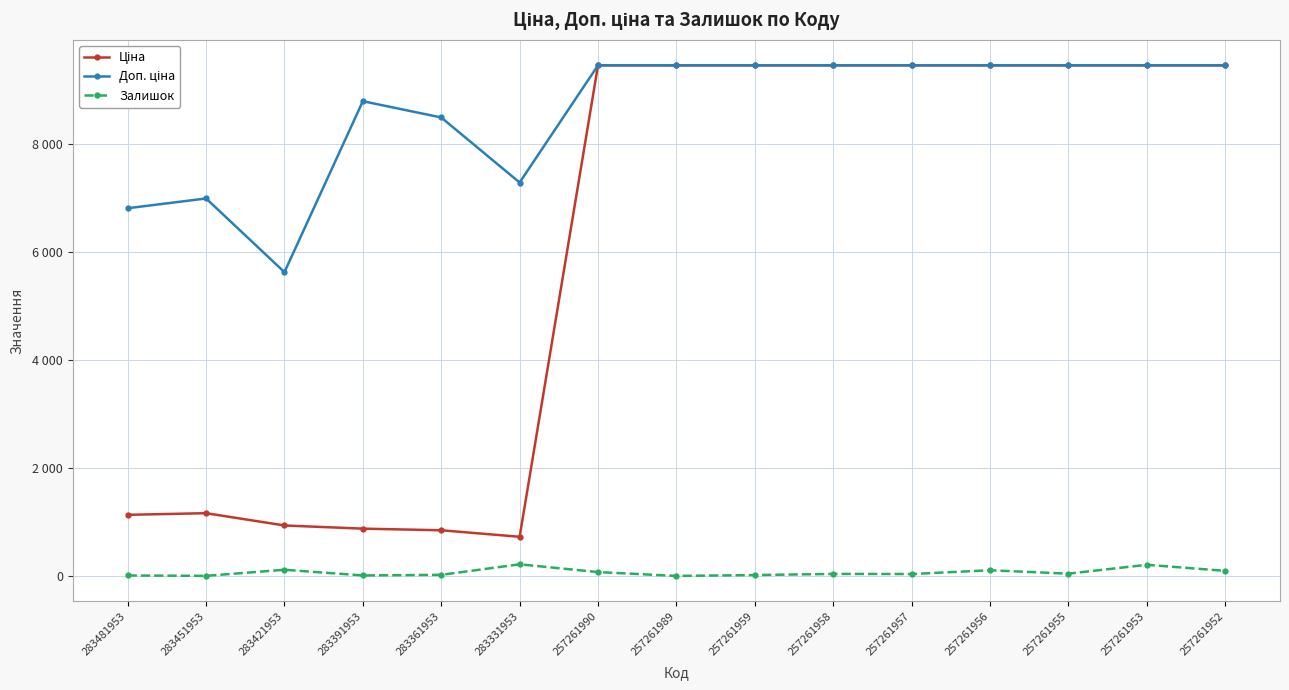

Reading right to left, what are all the values shown in this chart?

Ціна: 257261952=9458.9	257261953=9458.9	257261955=9458.9	257261956=9458.9	257261957=9458.9	257261958=9458.9	257261959=9458.9	257261989=9458.9	257261990=9458.9	283331953=728.9	283361953=849.3	283391953=879.5	283421953=938.2	283451953=1165.6	283481953=1135.5
Доп. ціна: 257261952=9458.9	257261953=9458.9	257261955=9458.9	257261956=9458.9	257261957=9458.9	257261958=9458.9	257261959=9458.9	257261989=9458.9	257261990=9458.9	283331953=7288.6	283361953=8493.3	283391953=8794.5	283421953=5629.1	283451953=6993.4	283481953=6812.7
Залишок: 257261952=98.0	257261953=210.0	257261955=46.0	257261956=109.0	257261957=39.0	257261958=41.0	257261959=20.0	257261989=4.0	257261990=75.0	283331953=219.0	283361953=24.0	283391953=13.0	283421953=118.0	283451953=5.0	283481953=12.0